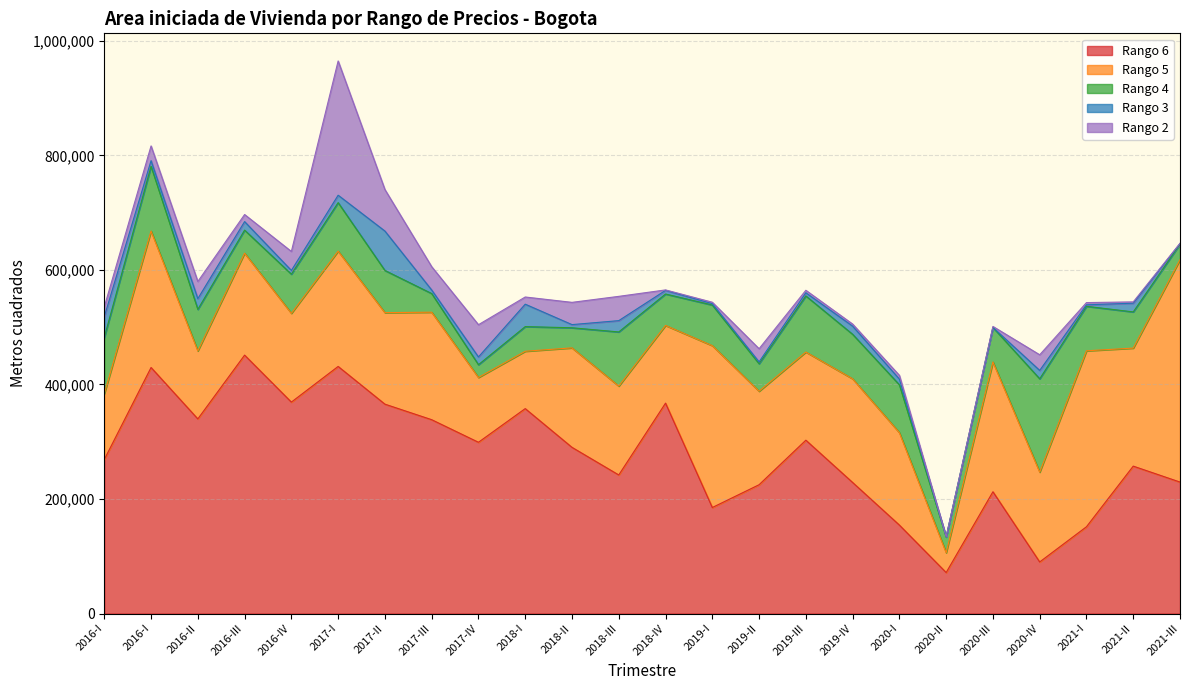

At 2019-IV, list the series in order from smallest to largest.

Rango 2, Rango 3, Rango 4, Rango 5, Rango 6